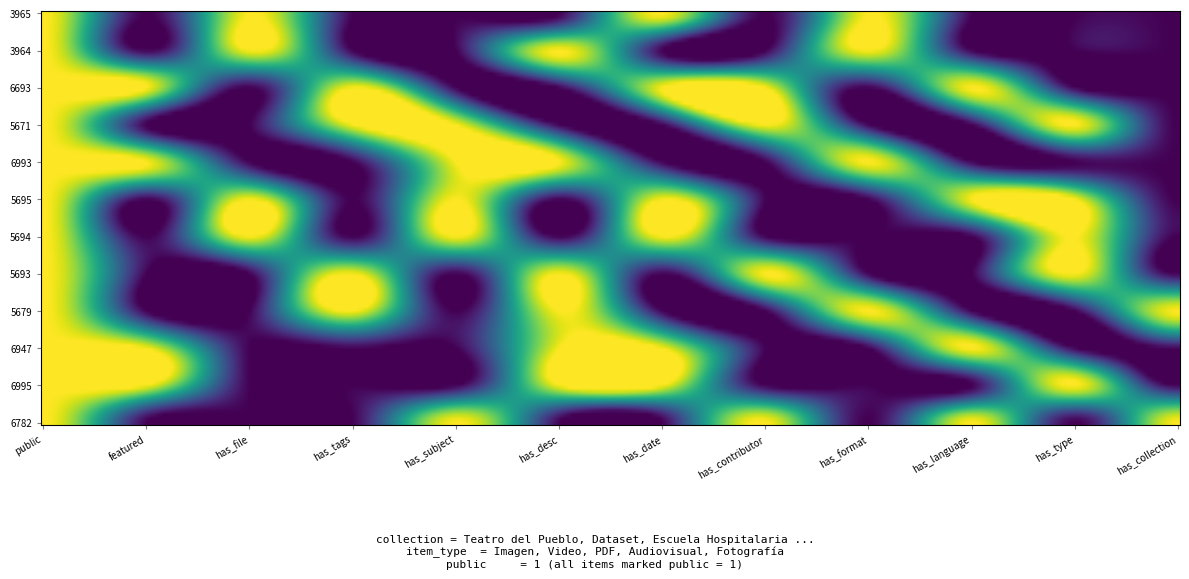

What is the total value across all series at 6?

6